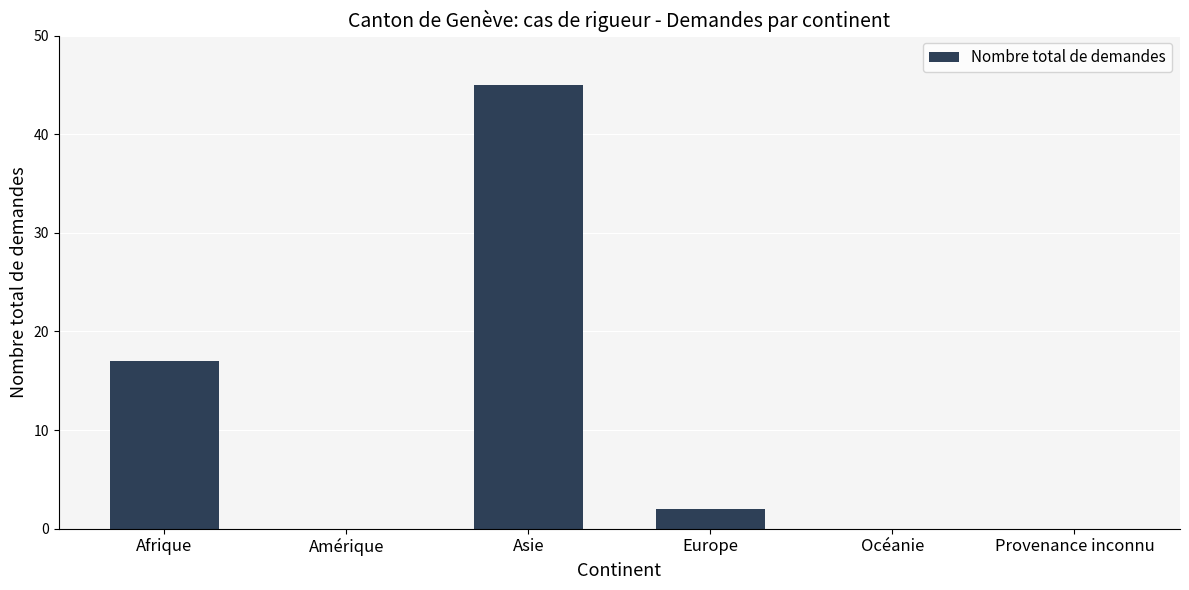

At which category does the chart reach its peak across all series?

Asie